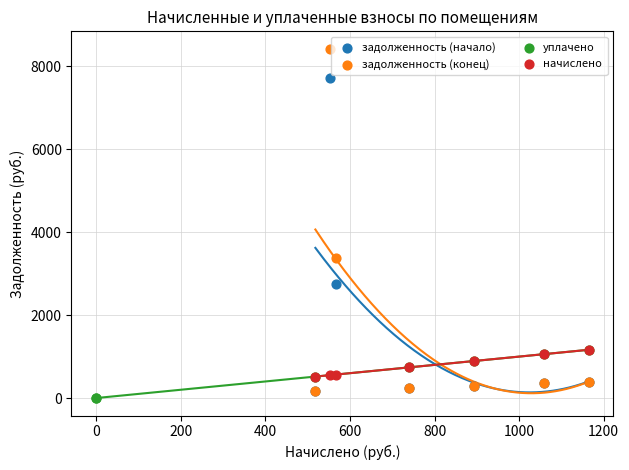

Which series has the widest spread of Y values?

задолженность (конец)